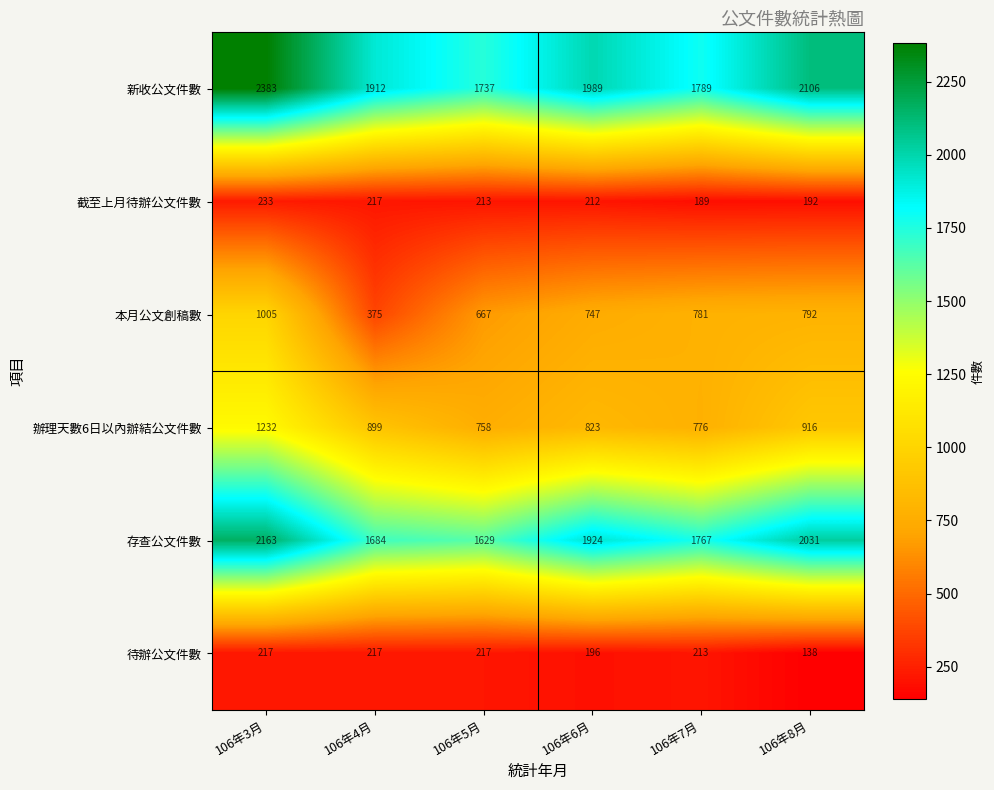

The value of 待辦公文件數 at 106年4月 is 217. True or false?

True